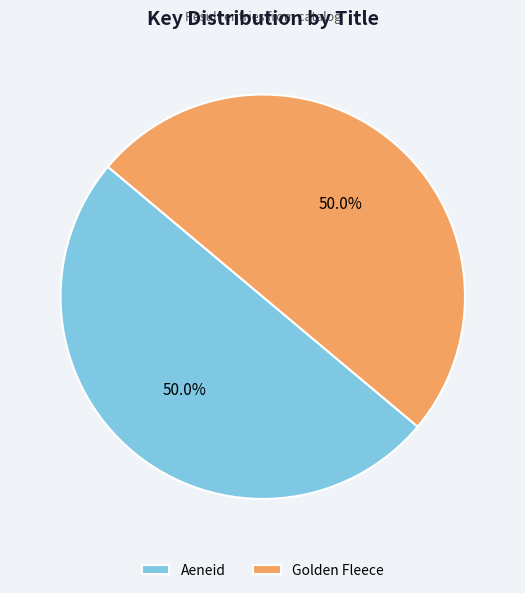

Combined, do Golden Fleece and Aeneid account for over 50%?

Yes